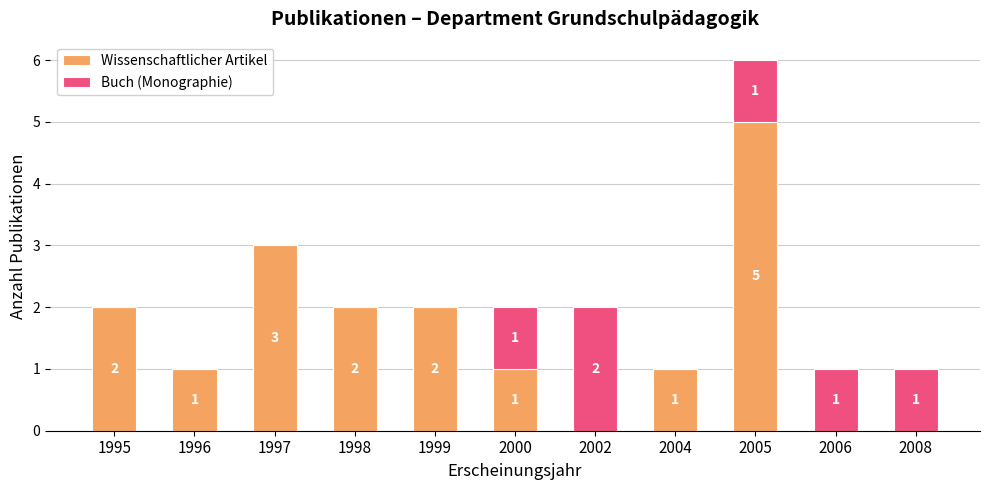

Reading right to left, what are the values for Wissenschaftlicher Artikel?

2008=0	2006=0	2005=5	2004=1	2002=0	2000=1	1999=2	1998=2	1997=3	1996=1	1995=2